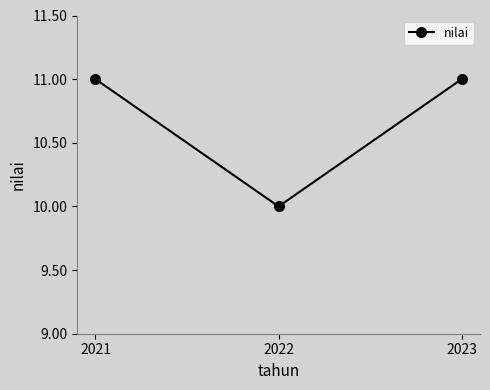

Is it true that the value at 2021 is 11?

True